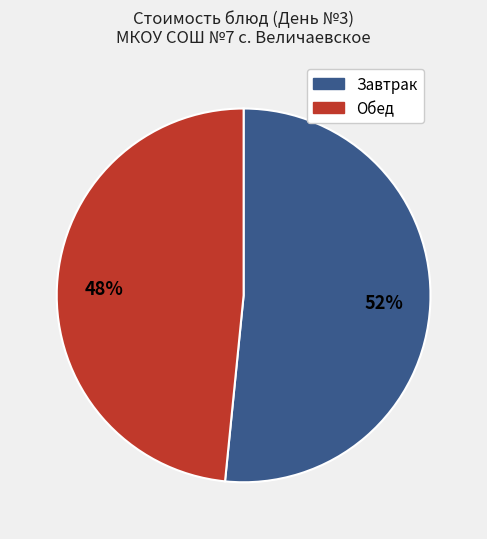

To the nearest percent, what is the average slice percentage?

50%